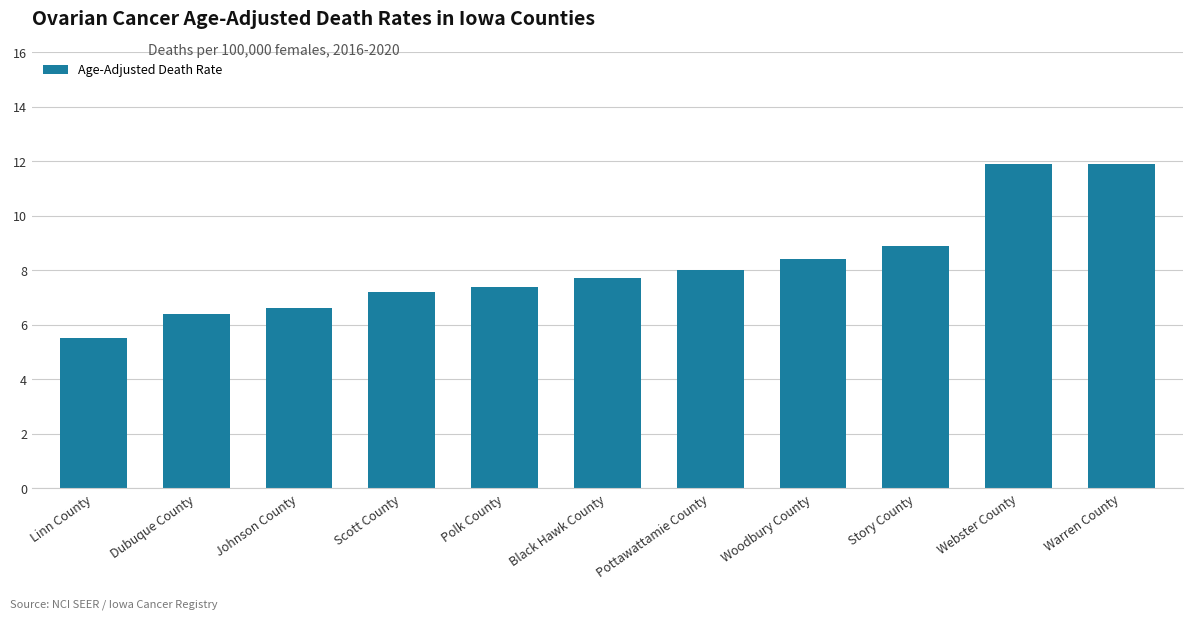

Reading right to left, list all the values displayed in this chart.

11.9	11.9	8.9	8.4	8.0	7.7	7.4	7.2	6.6	6.4	5.5